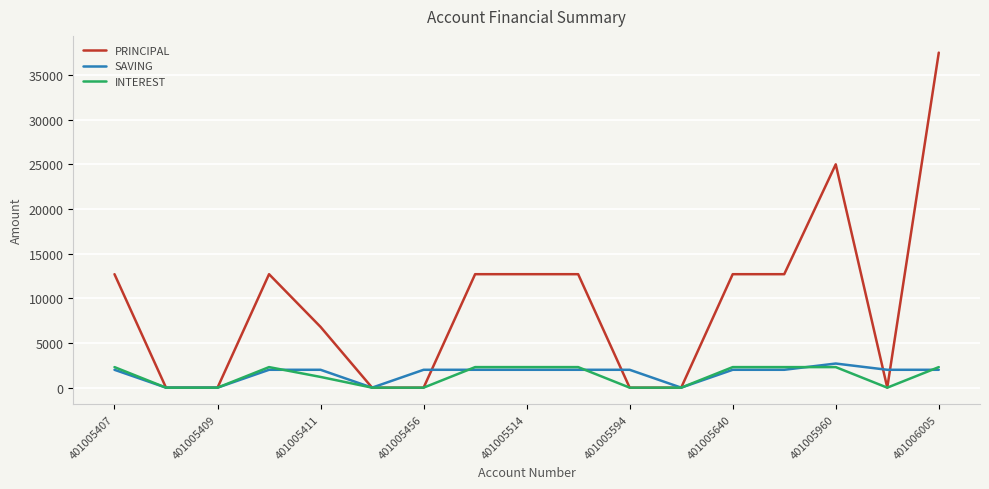

What is the maximum value for PRINCIPAL?

37500